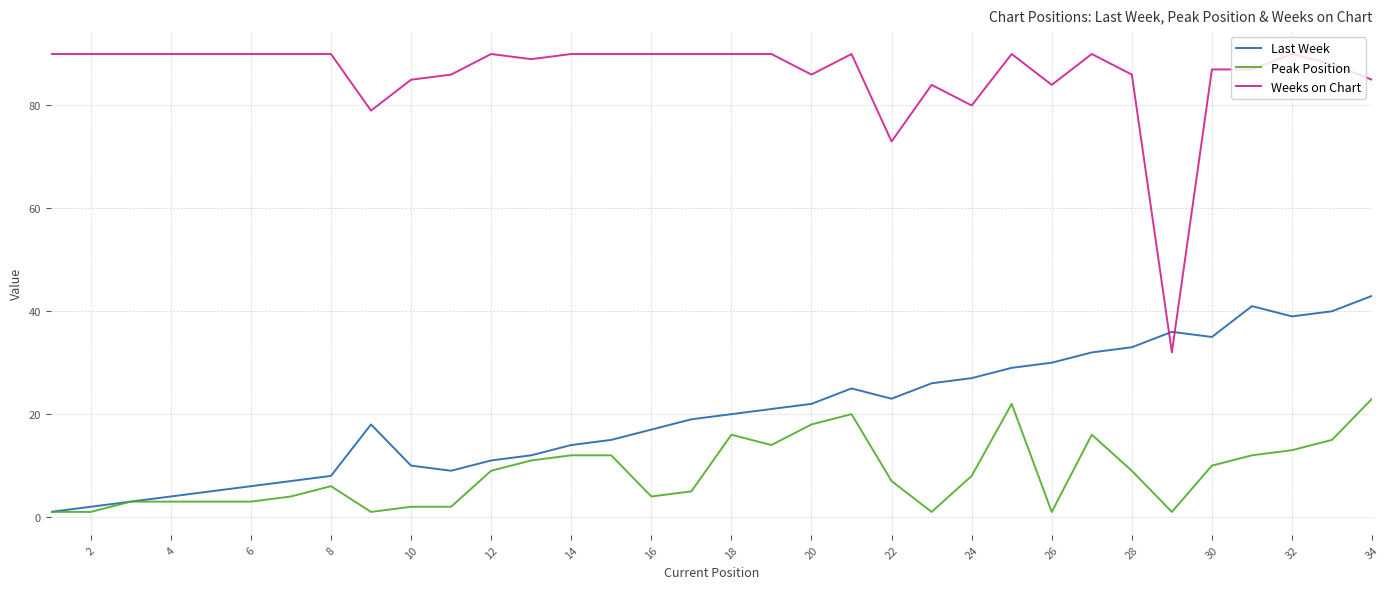

Rank the series by their maximum value, from lowest to highest.

Peak Position, Last Week, Weeks on Chart